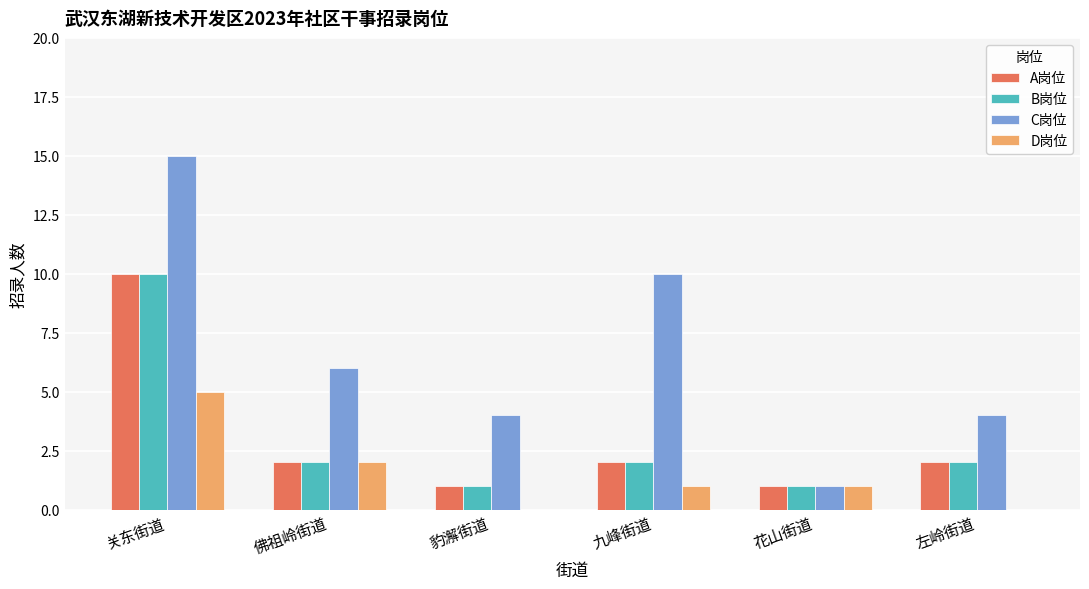

Count the D岗位 values in the range 0 to 2.

5